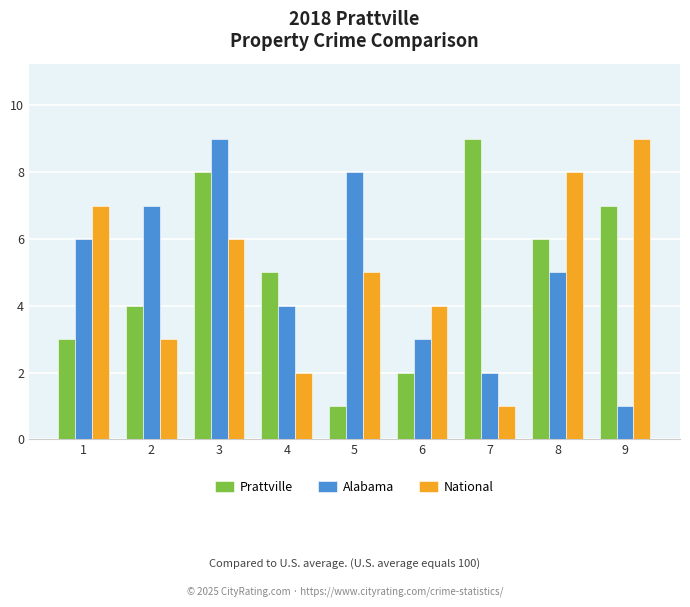

Are the bars horizontal?

No